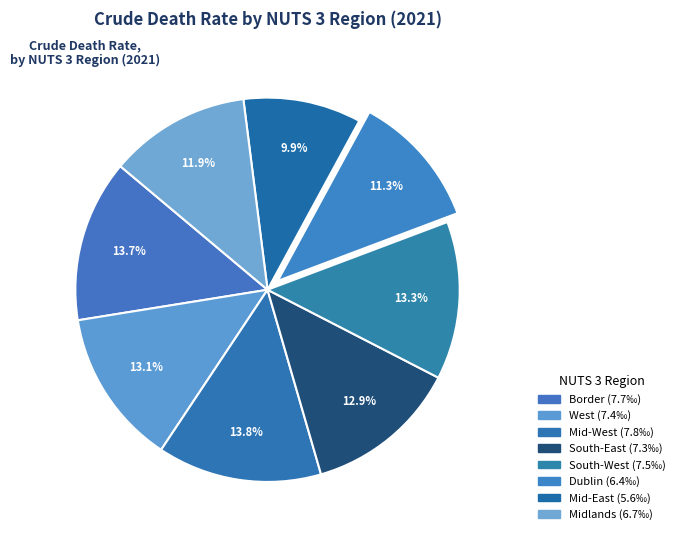

To the nearest percent, what portion does Midlands represent?

12%